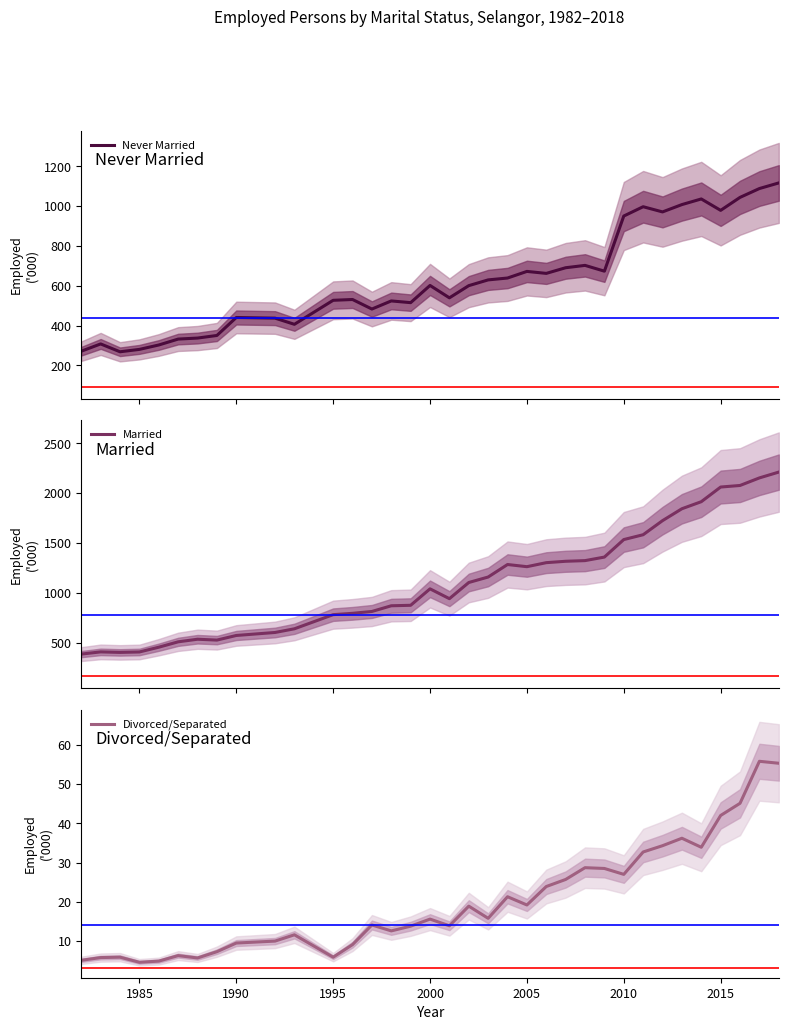

List the series in order of their peak value, highest first.

Married, Never Married, Divorced/Separated